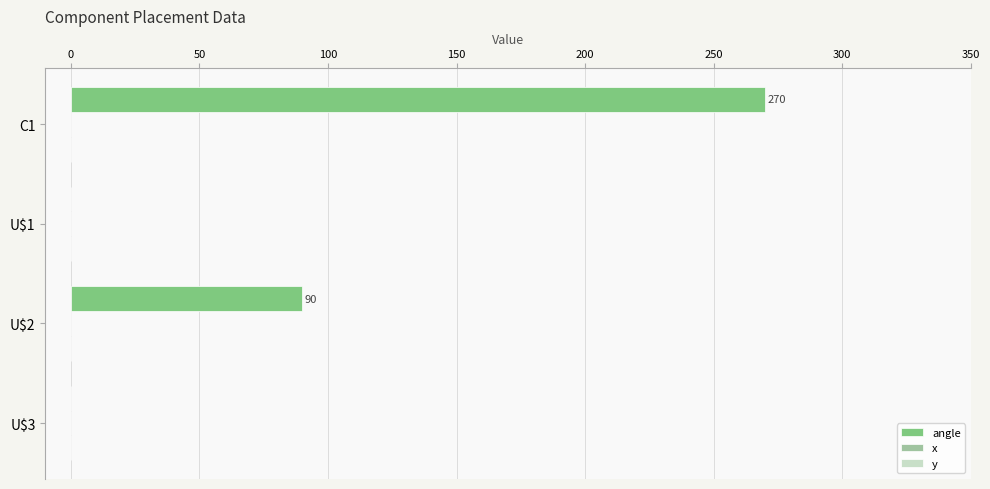

Between U$3 and C1, which is larger?

C1